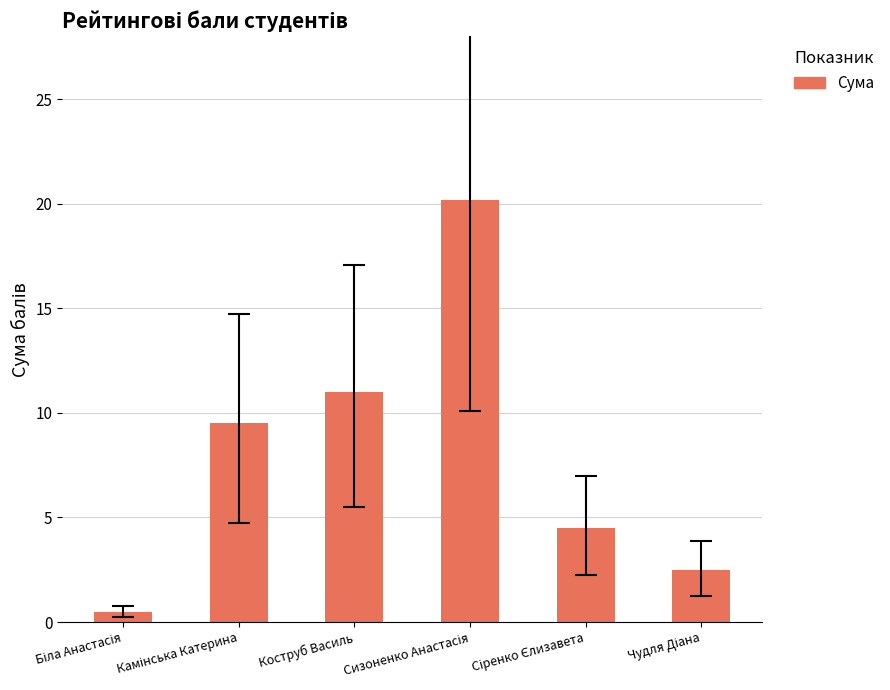

The value at Коструб Василь is 11.0. True or false?

True